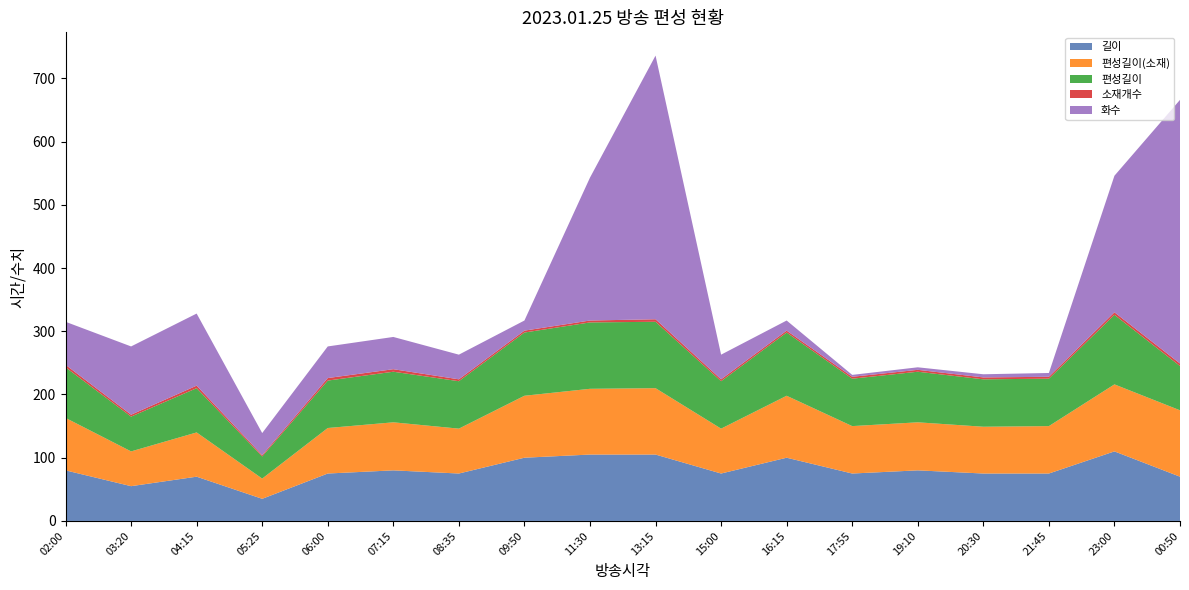

Reading left to right, transcribe all the data shown in this chart.

길이: 02:00=80	03:20=55	04:15=70	05:25=35	06:00=75	07:15=80	08:35=75	09:50=100	11:30=105	13:15=105	15:00=75	16:15=100	17:55=75	19:10=80	20:30=75	21:45=75	23:00=110	00:50=70
편성길이(소재): 02:00=83	03:20=55	04:15=70	05:25=32	06:00=72	07:15=76	08:35=71	09:50=98	11:30=104	13:15=105	15:00=71	16:15=98	17:55=75	19:10=76	20:30=74	21:45=75	23:00=106	00:50=105
편성길이: 02:00=80	03:20=55	04:15=70	05:25=35	06:00=75	07:15=80	08:35=75	09:50=100	11:30=105	13:15=105	15:00=75	16:15=100	17:55=75	19:10=80	20:30=75	21:45=75	23:00=110	00:50=70
소재개수: 02:00=4	03:20=3	04:15=4	05:25=2	06:00=4	07:15=4	08:35=3	09:50=3	11:30=3	13:15=4	15:00=3	16:15=3	17:55=3	19:10=3	20:30=3	21:45=3	23:00=4	00:50=4
화수: 02:00=68	03:20=108	04:15=114	05:25=35	06:00=50	07:15=51	08:35=39	09:50=16	11:30=226	13:15=417	15:00=39	16:15=16	17:55=3	19:10=4	20:30=5	21:45=6	23:00=216	00:50=417